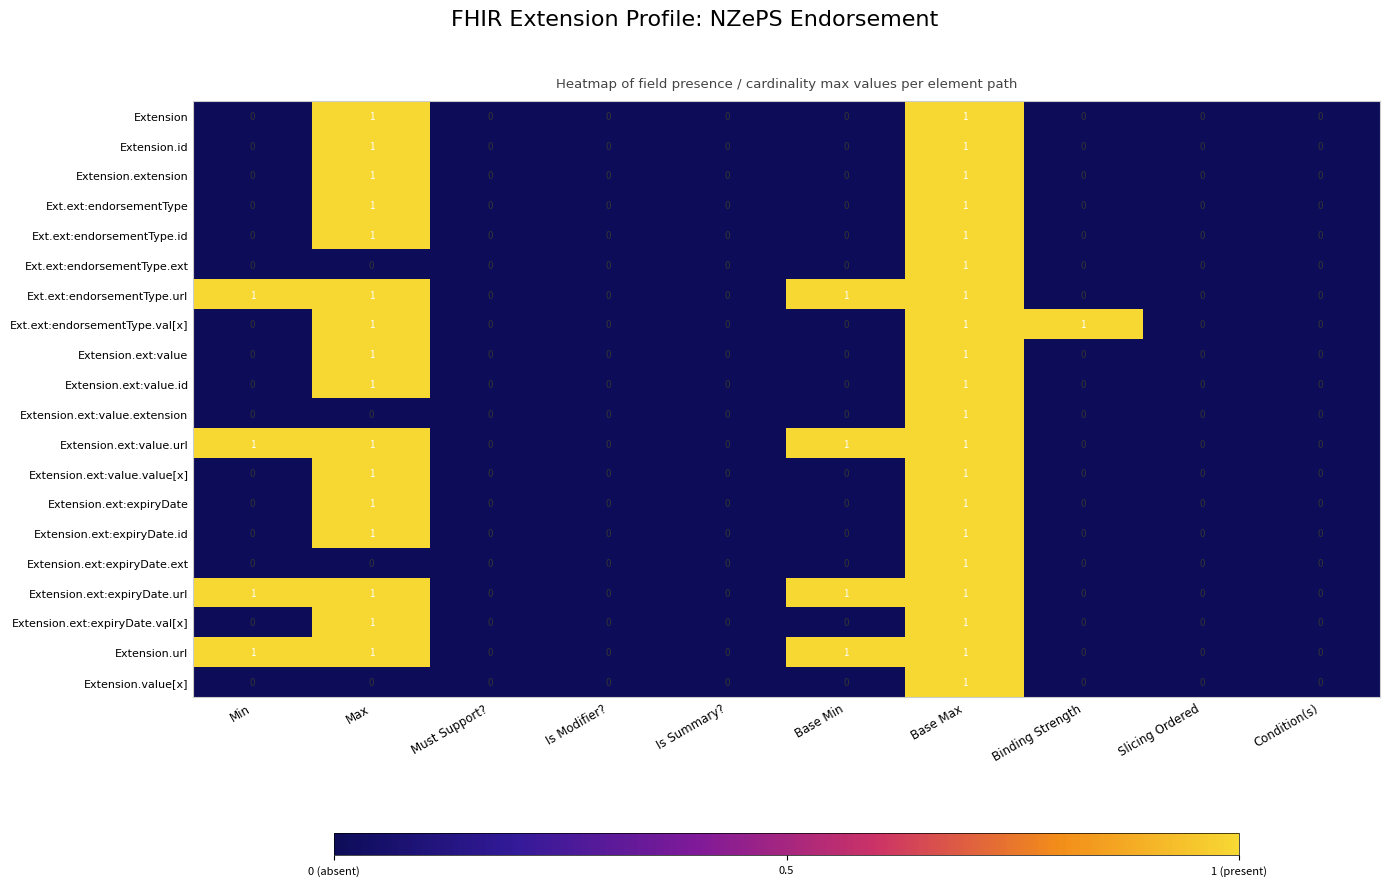

What is the sum of all Ext.ext:endorsementType.url values?

4